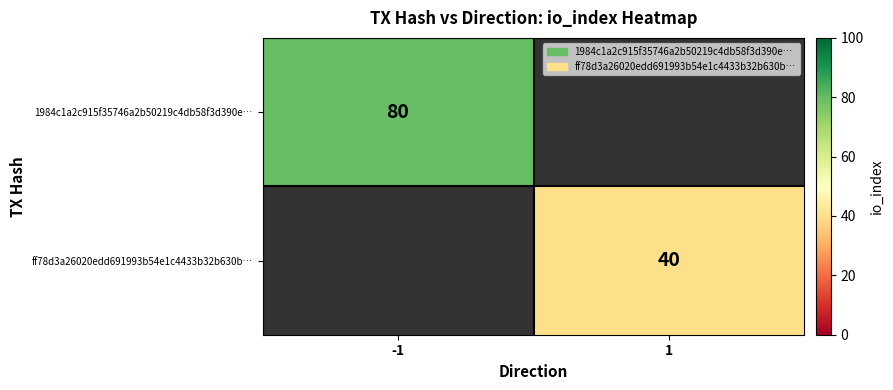

The value of 1984c1a2c915f35746a2b50219c4db58f3d390e… at -1 is 130.2. True or false?

False